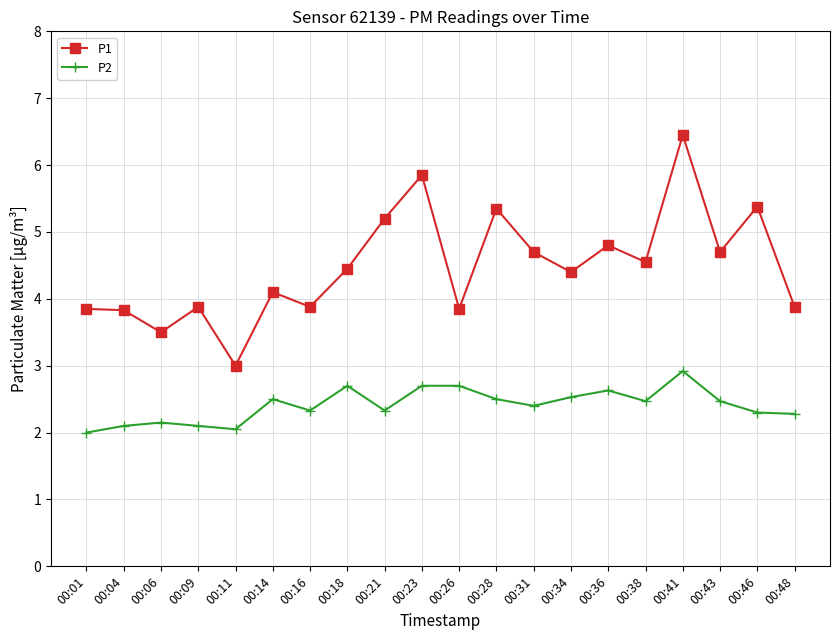

How many interior local valleys does the P1 series have?

7